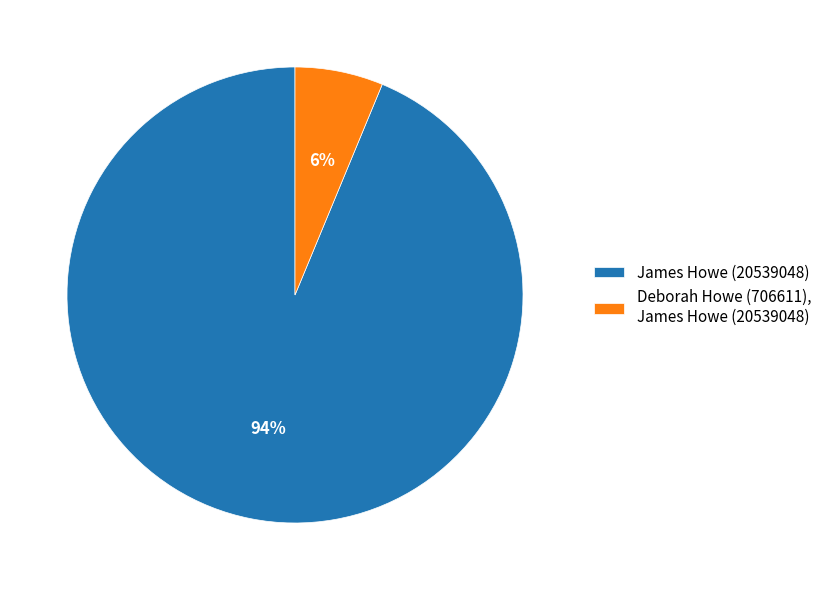

Which has a higher value, Deborah Howe (706611), James Howe (20539048) or James Howe (20539048)?

James Howe (20539048)